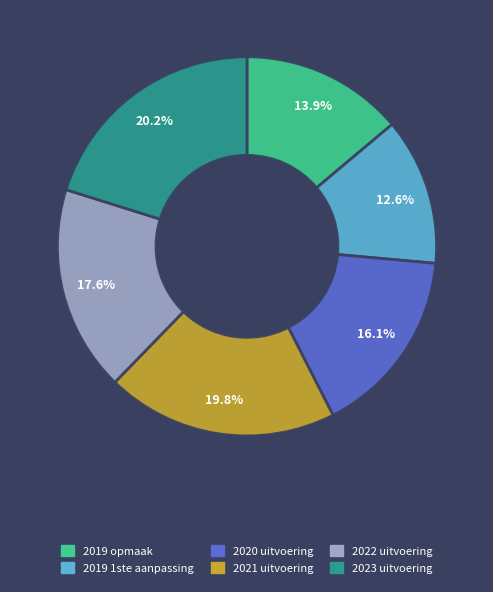

Count the number of slices in the pie.

6